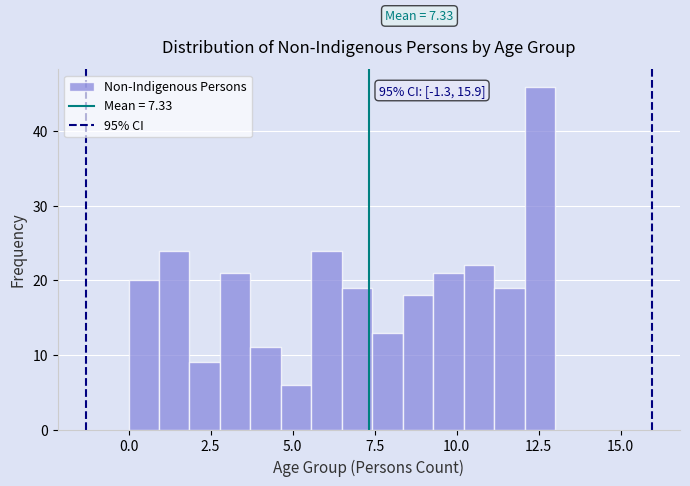

Read against the x-axis, roughly where is the centre of the tallest bar?

12.5